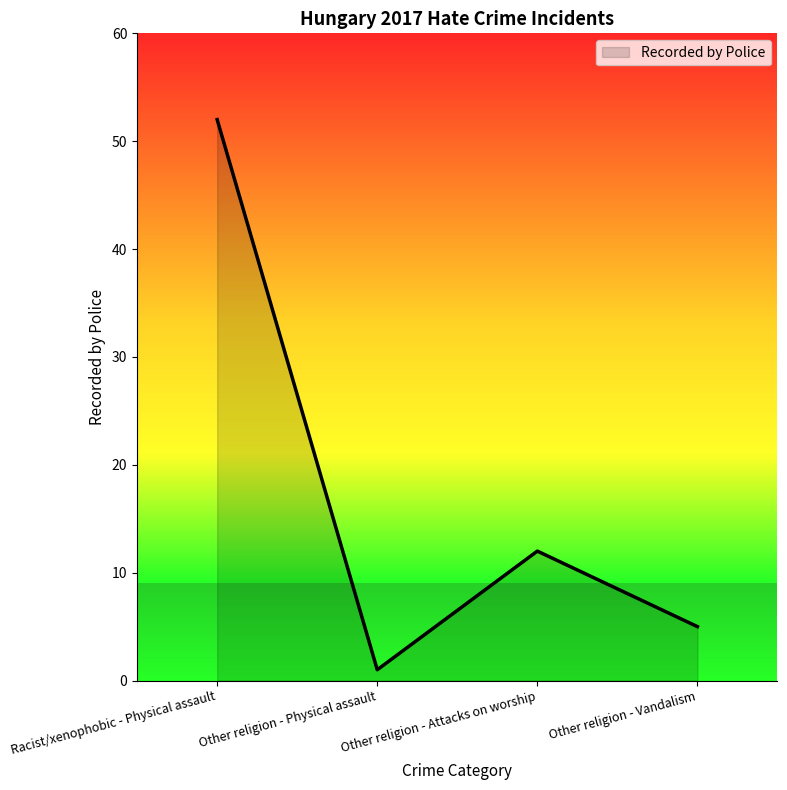

What is the change in value from Other religion - Physical assault to Other religion - Vandalism?

+4